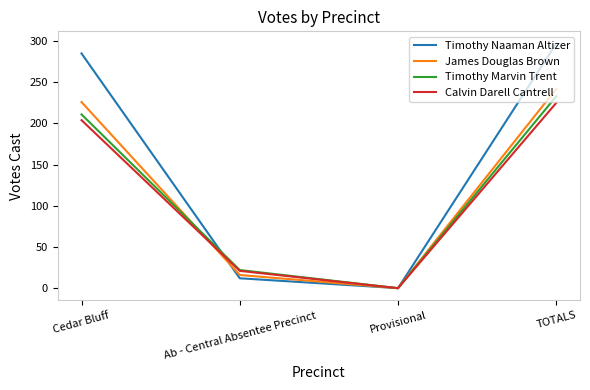

Which category has the highest value in the Timothy Marvin Trent series?

TOTALS